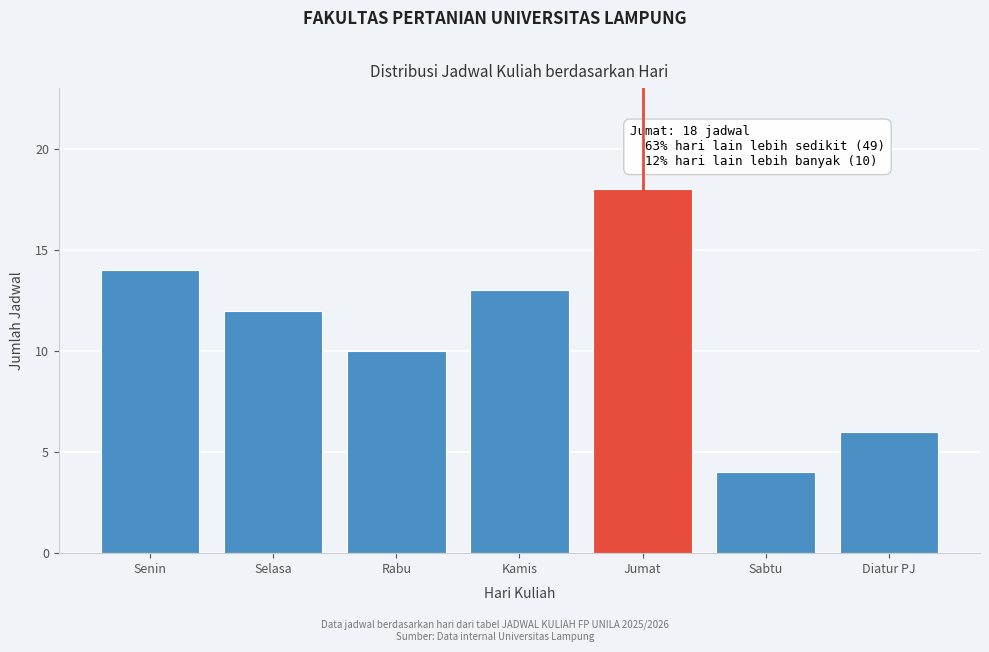

Reading right to left, what are all the values shown in this chart?

Diatur PJ=6	Sabtu=4	Jumat=18	Kamis=13	Rabu=10	Selasa=12	Senin=14